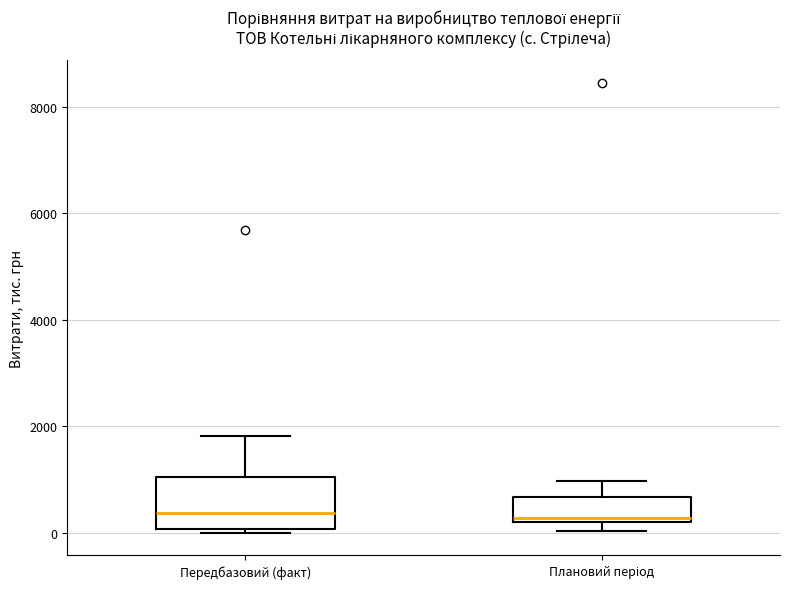

Which box is the tallest, from its lower edge to its upper edge?

Передбазовий (факт)